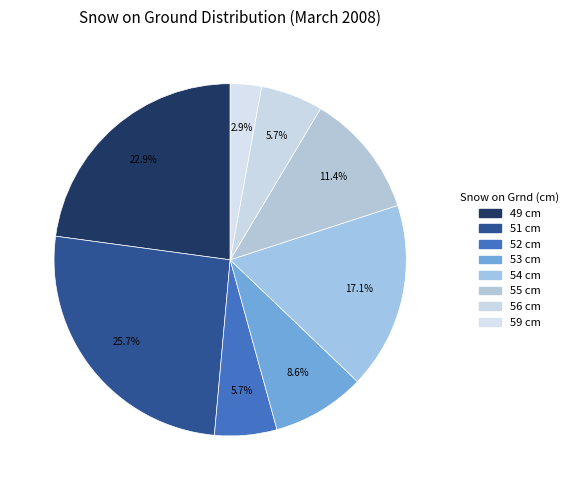

Count the number of slices in the pie.

8